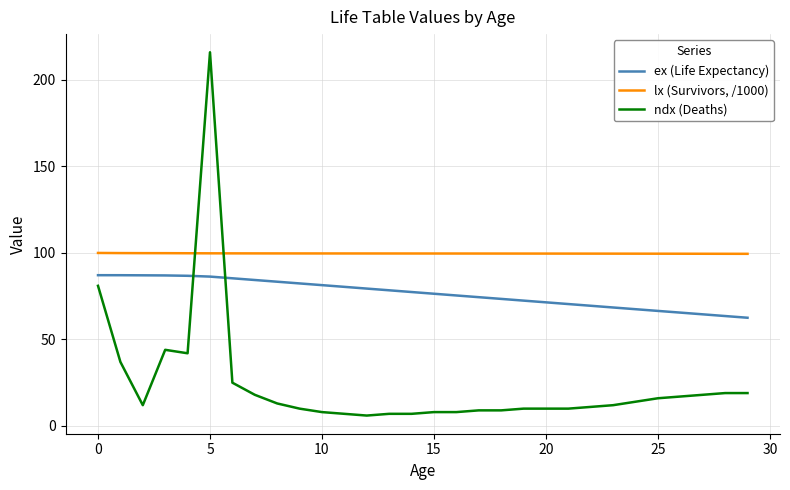

True or false: ex (Life Expectancy) and lx (Survivors, /1000) intersect in this chart.

False